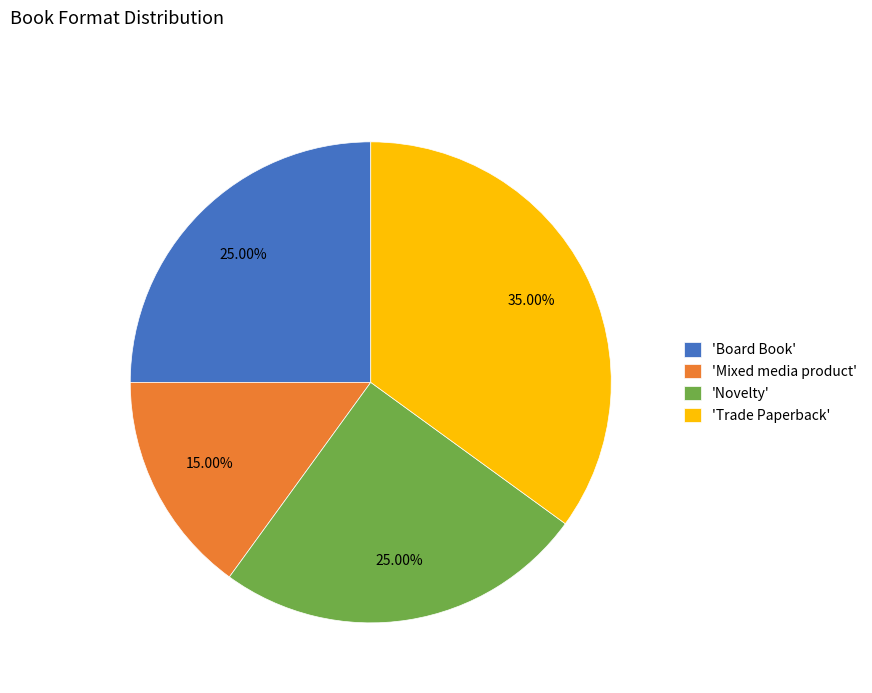

To the nearest percent, what is the average slice percentage?

25%